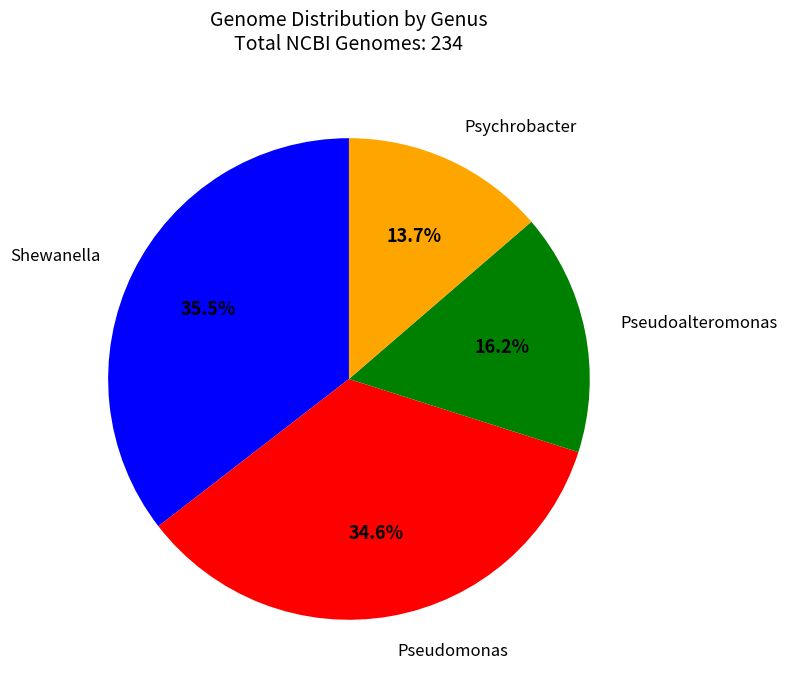

Does any single category account for the majority?

No